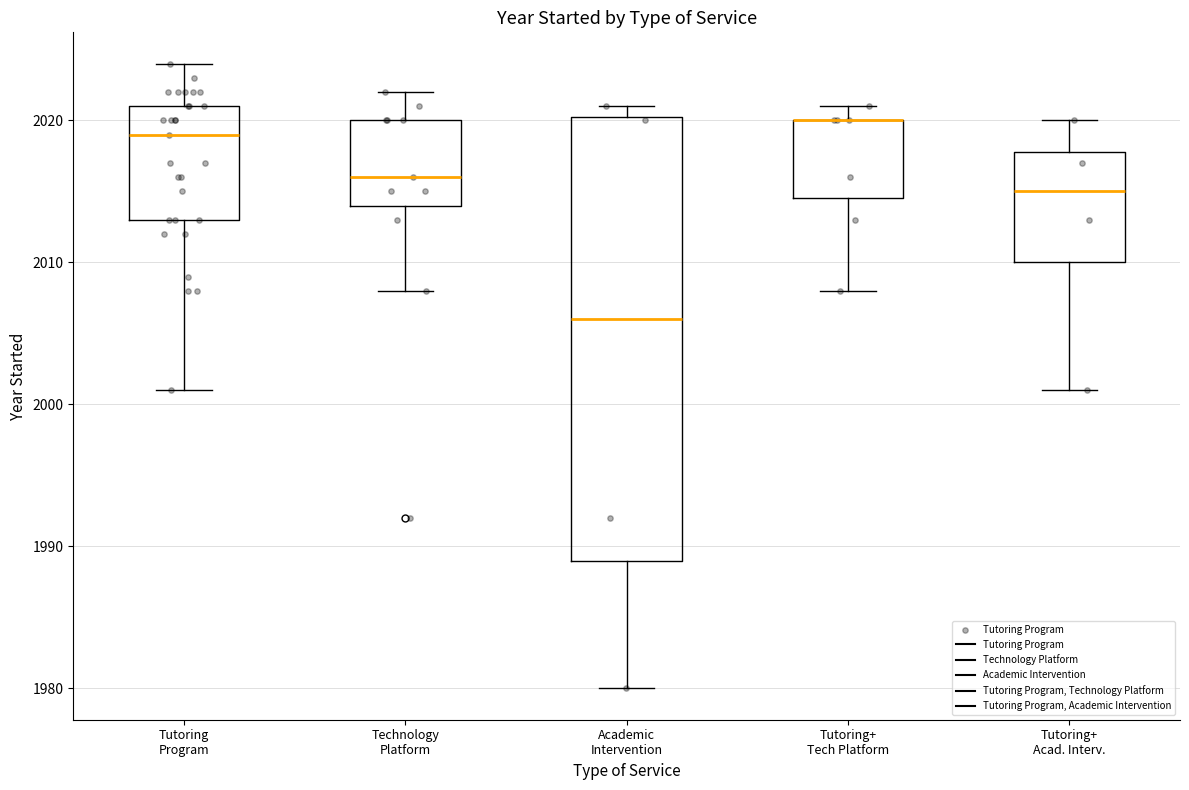

Reading left to right, transcribe this box plot: for each box, give where its median line is, the range the box spans, and where its two whiskers end, as read against the y-axis. The values are not printed on the chart, so give them approximately, as read against the axis.

Tutoring Program: median 2019, box 2013 to 2021, whiskers 2001 to 2024
Technology Platform: median 2016, box 2014 to 2020, whiskers 2008 to 2022
Academic Intervention: median 2006, box 1989 to 2020, whiskers 1980 to 2021
Tutoring+ Tech Platform: median 2020 (drawn on the box's upper edge), box 2015 to 2020, whiskers 2008 to 2021
Tutoring+ Acad. Interv.: median 2015, box 2010 to 2018, whiskers 2001 to 2020